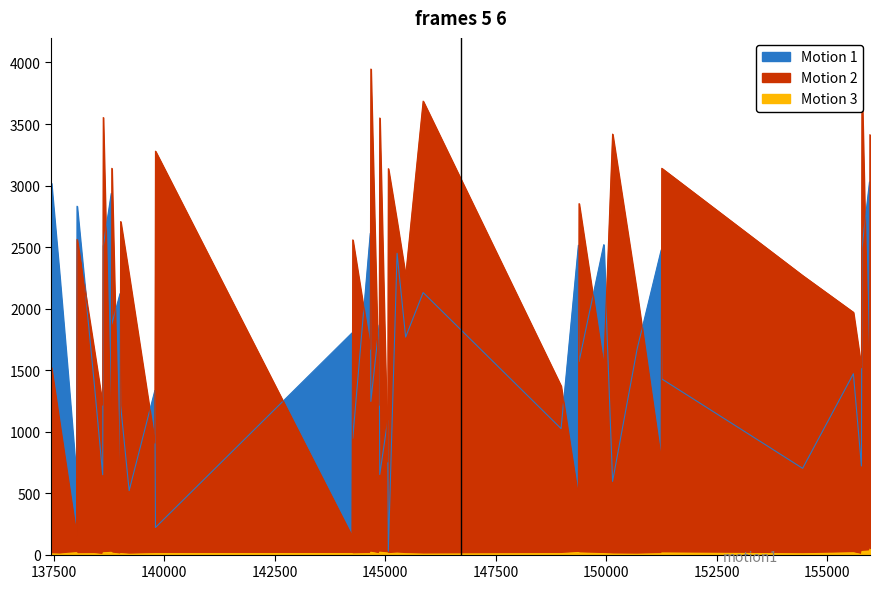

True or false: Motion 2 has a value of 3949.8 at 149385.

False